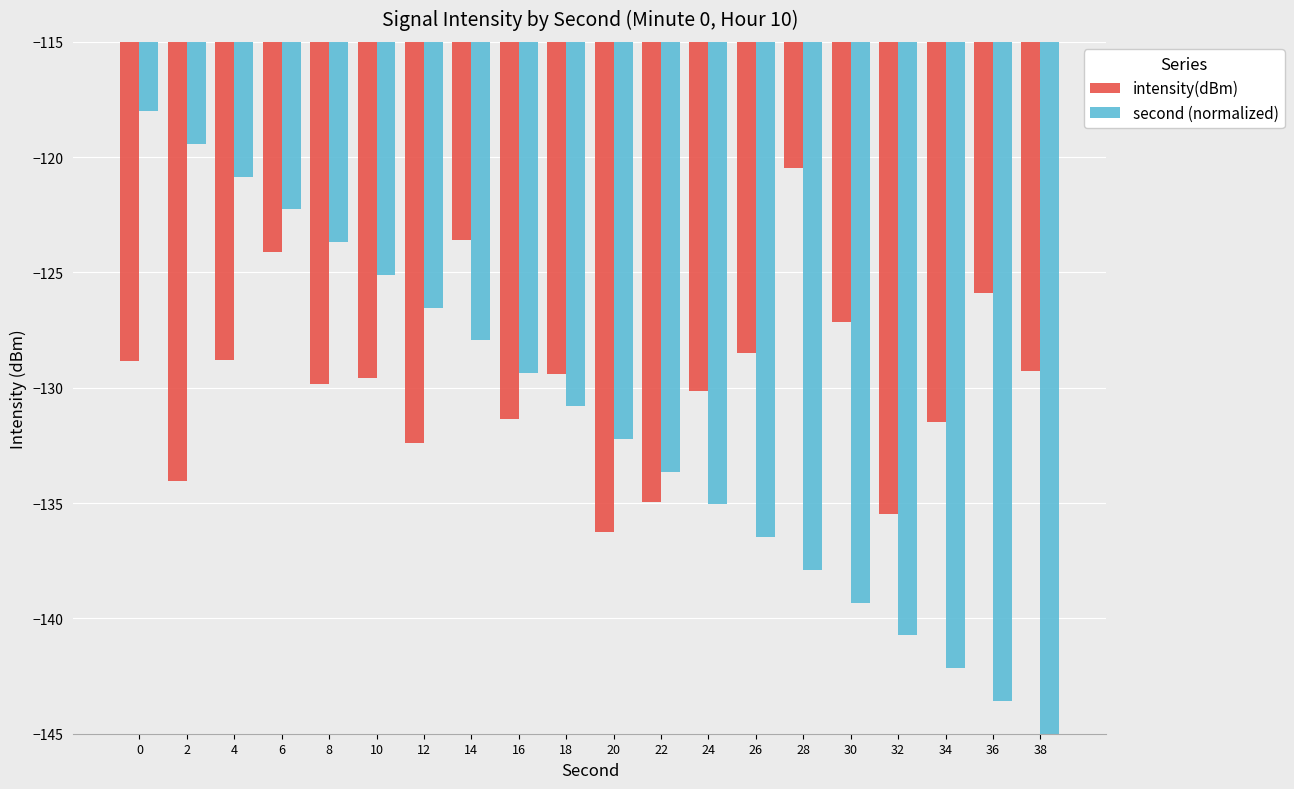

Which series has the largest total across all categories?

intensity(dBm)